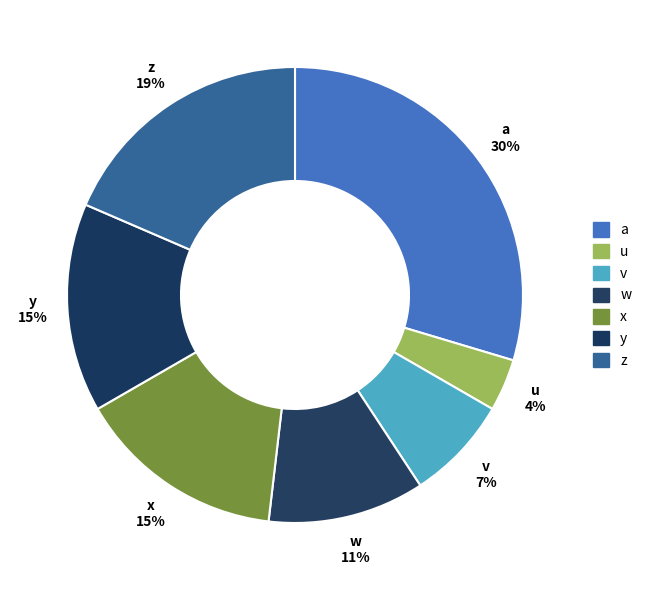

To the nearest percent, what portion does z represent?

19%